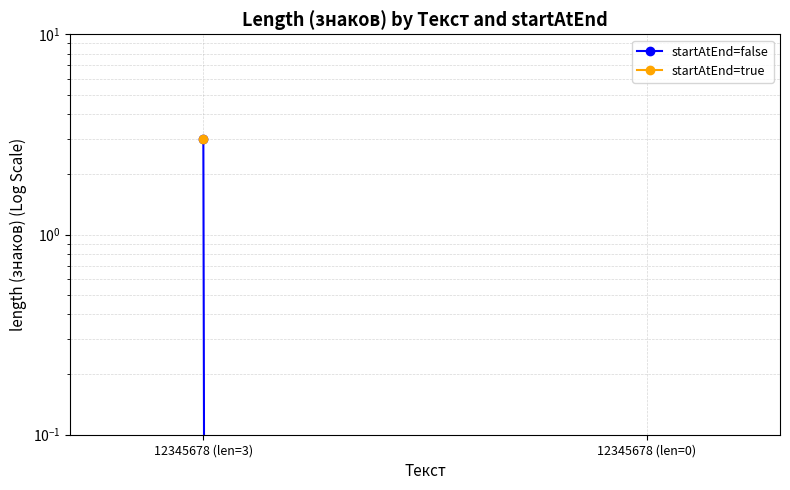

What is the change in value from 12345678 (len=3) to 12345678 (len=0)?

-3